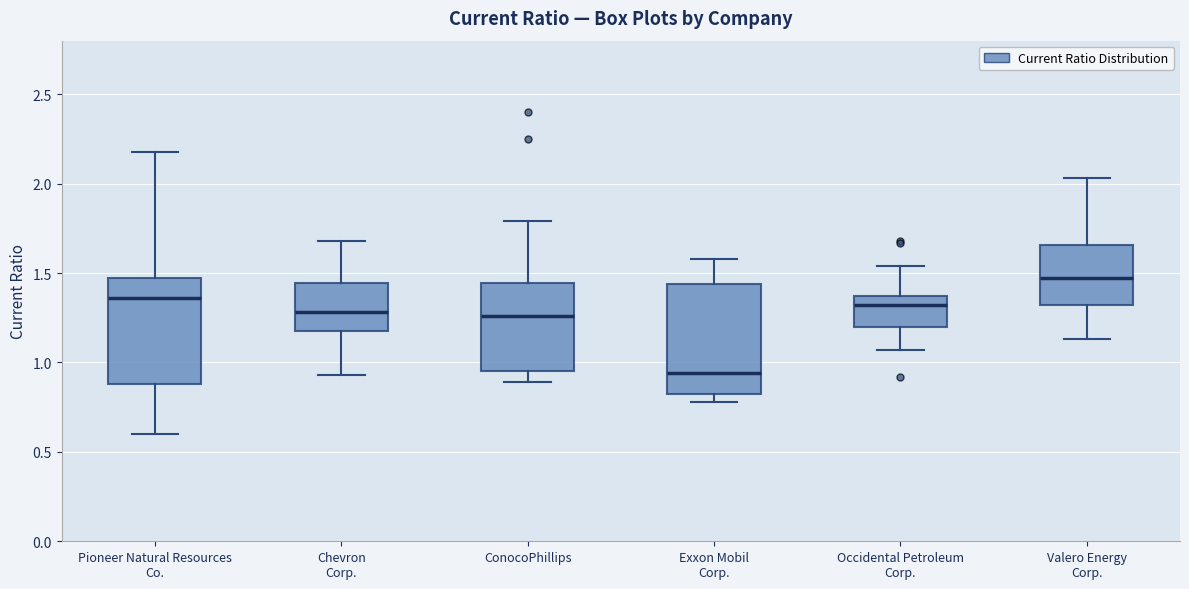

Reading left to right, transcribe this box plot: for each box, give where its median line is, the range the box spans, and where its two whiskers end, as read against the y-axis. The values are not printed on the chart, so give them approximately, as read against the axis.

Pioneer Natural Resources Co.: median 1.35, box 0.90 to 1.50, whiskers 0.60 to 2.20
Chevron Corp.: median 1.30, box 1.20 to 1.45, whiskers 0.95 to 1.70
ConocoPhillips: median 1.25, box 0.95 to 1.45, whiskers 0.90 to 1.80
Exxon Mobil Corp.: median 0.95, box 0.85 to 1.45, whiskers 0.80 to 1.60
Occidental Petroleum Corp.: median 1.30, box 1.20 to 1.35, whiskers 1.05 to 1.55
Valero Energy Corp.: median 1.45, box 1.30 to 1.65, whiskers 1.15 to 2.05